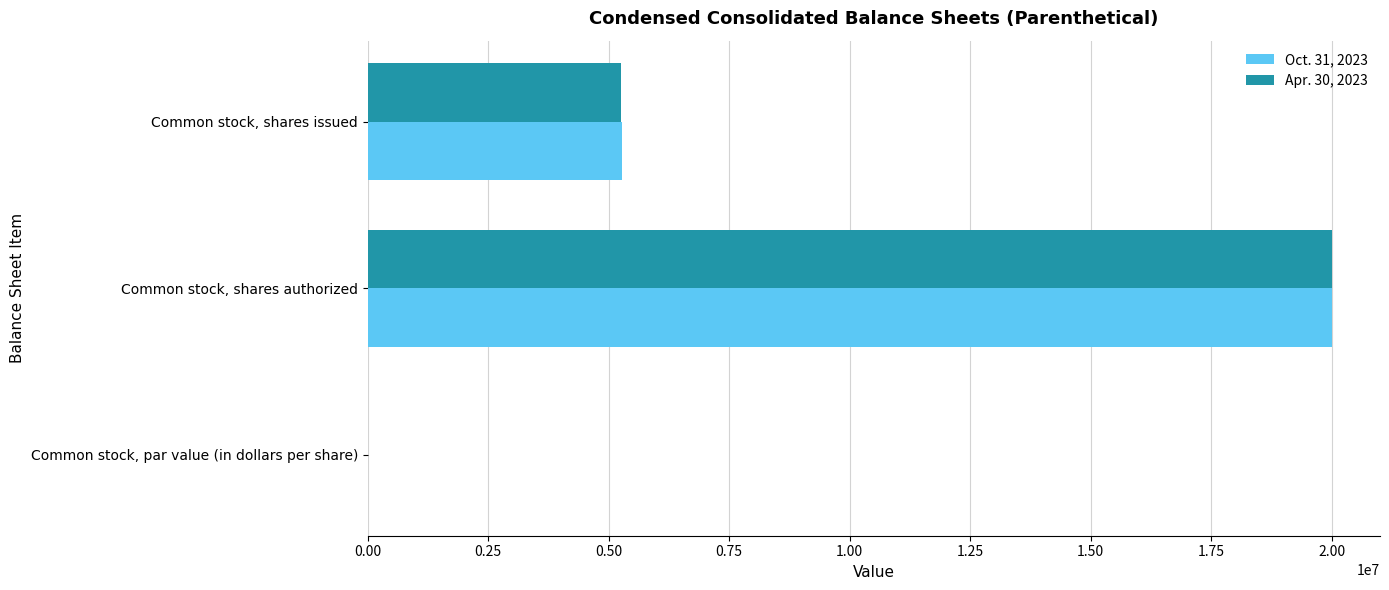

What is the sum of all Oct. 31, 2023 values?

25271309.1